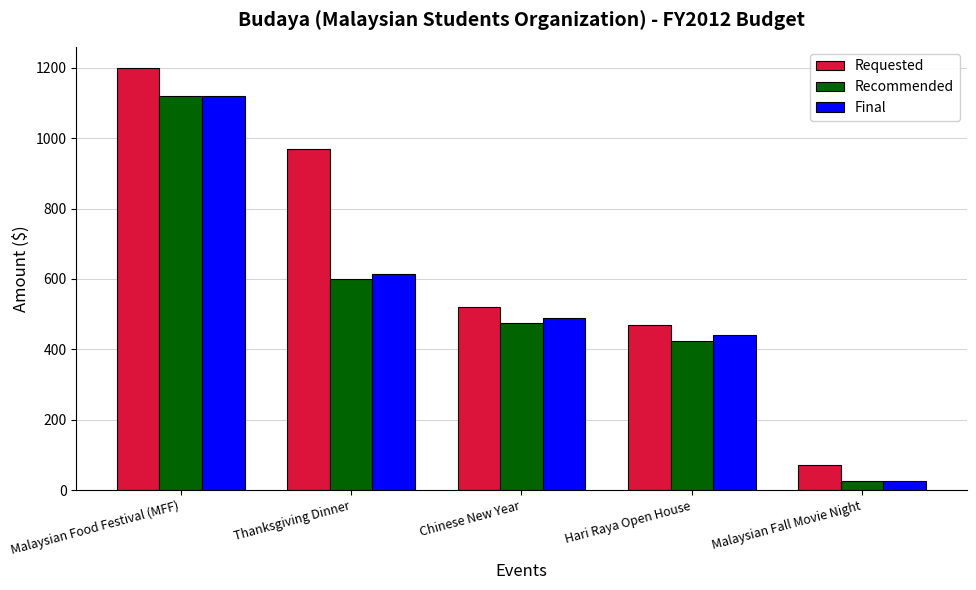

How many series are shown in this chart?

3